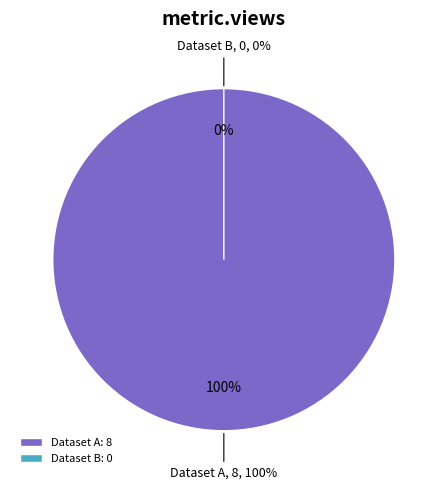

Which has a higher value, 649b7f11078190f89ee7718e or 60d201900781901deb63325d?

60d201900781901deb63325d